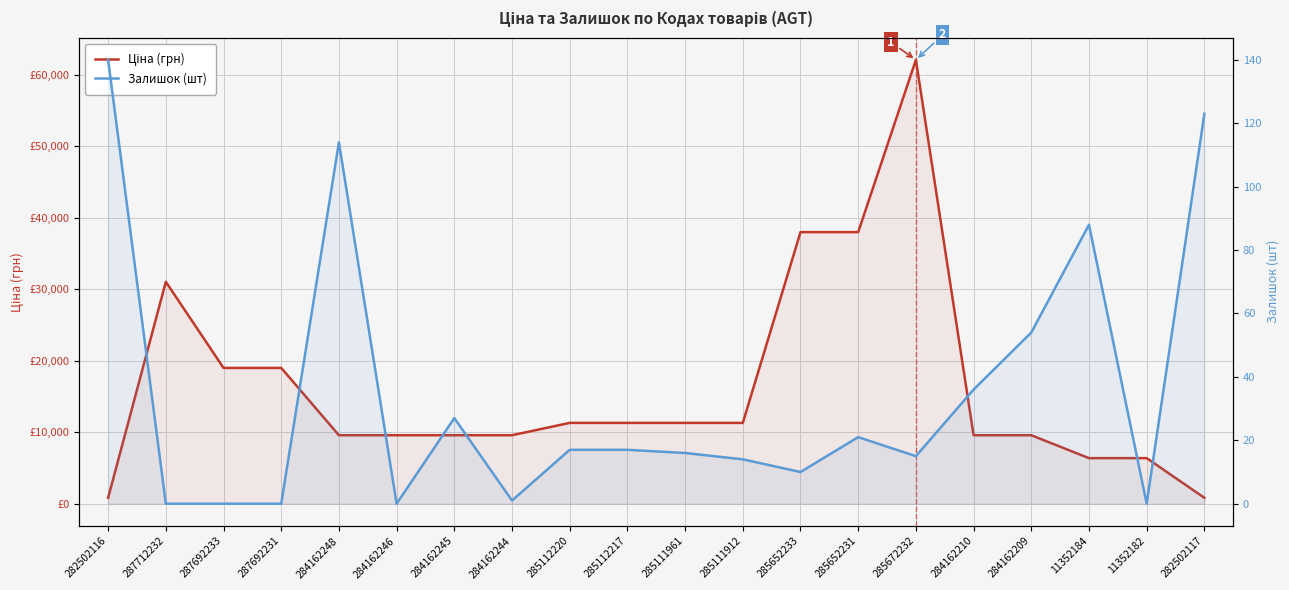

Reading left to right, what are all the values shown in this chart?

Ціна (грн): 827.6	31058.4	19005.7	19005.7	9585.4	9585.4	9585.4	9585.4	11312.5	11312.5	11312.5	11312.5	38011.3	38011.3	62116.9	9585.4	9585.4	6378.9	6378.9	827.6
Залишок (шт): 140.0	0.0	0.0	0.0	114.0	0.0	27.0	1.0	17.0	17.0	16.0	14.0	10.0	21.0	15.0	36.0	54.0	88.0	0.0	123.0